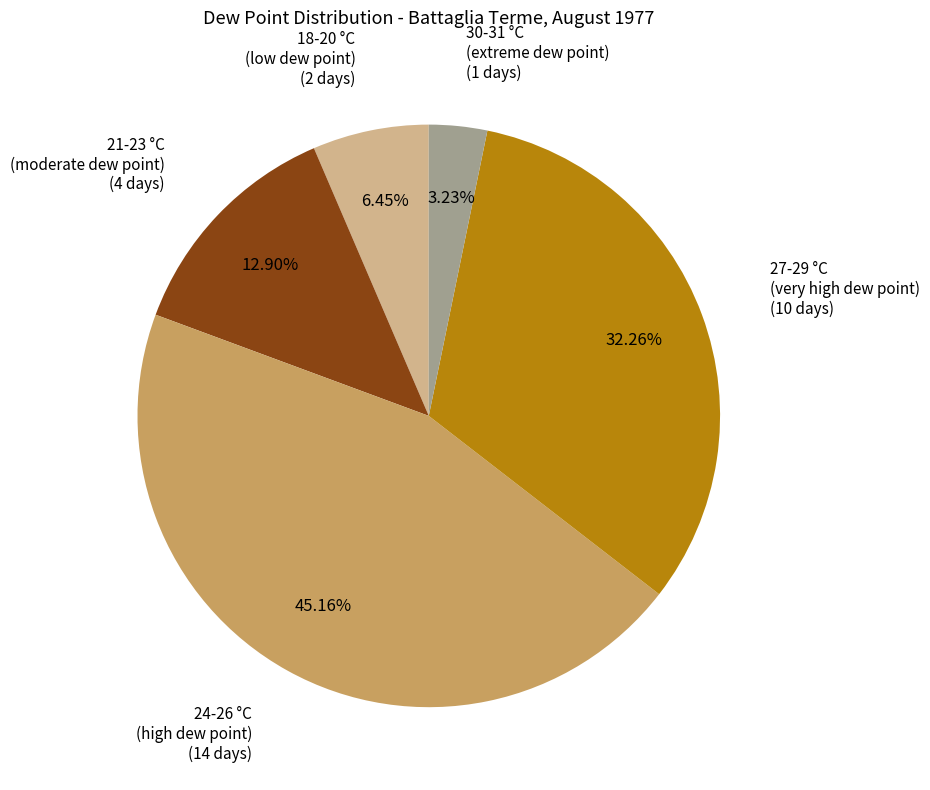

Is there any slice that represents more than half of the pie?

No